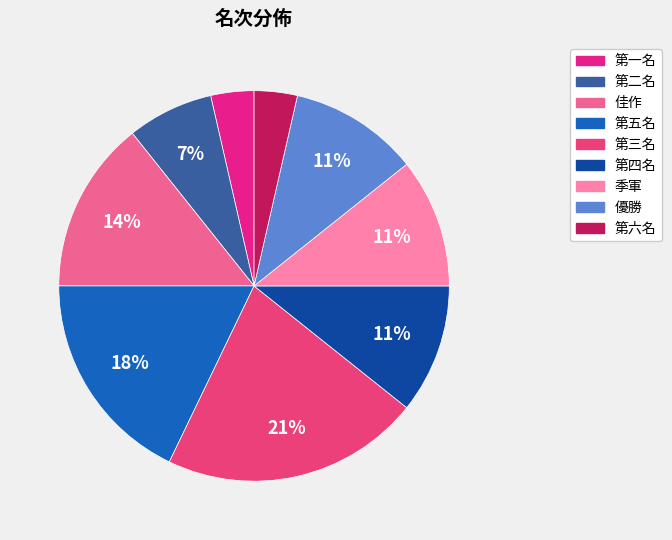

What is the smallest slice in the pie chart?

第一名